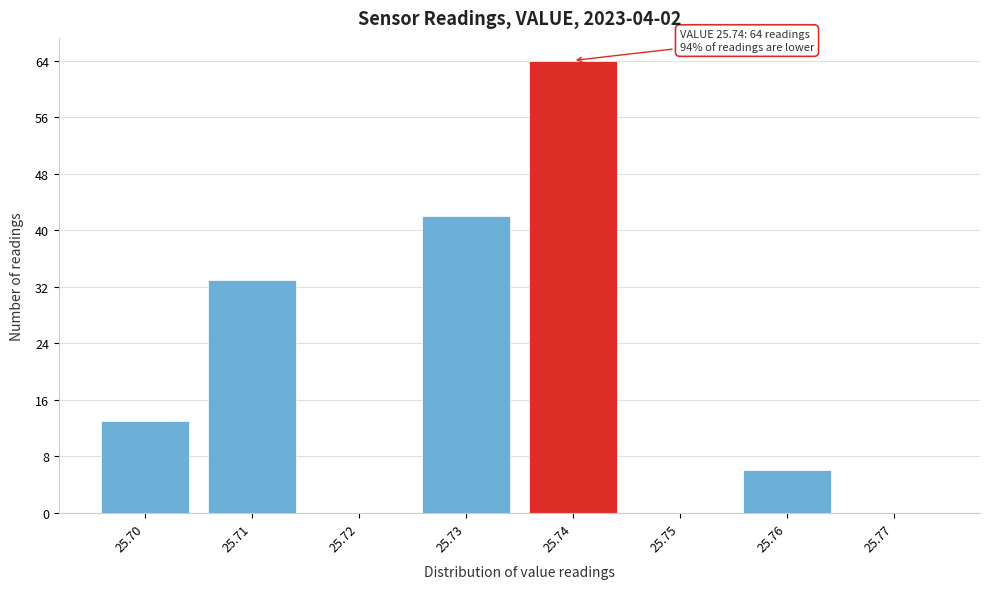

Over which range of the x-axis is the bar tallest?

25.735 to 25.745